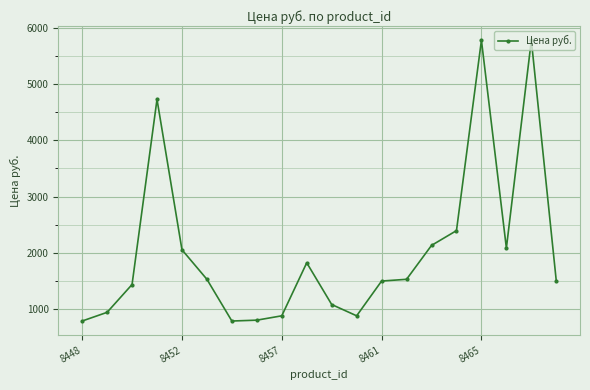

What is the minimum value shown in the chart?

787.9